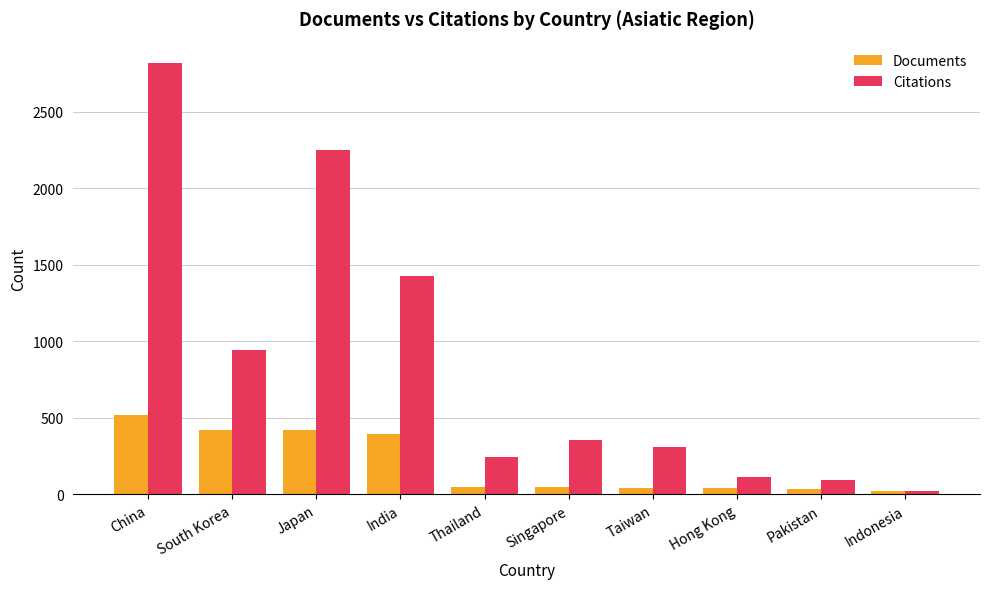

How many bars are there in total?

20